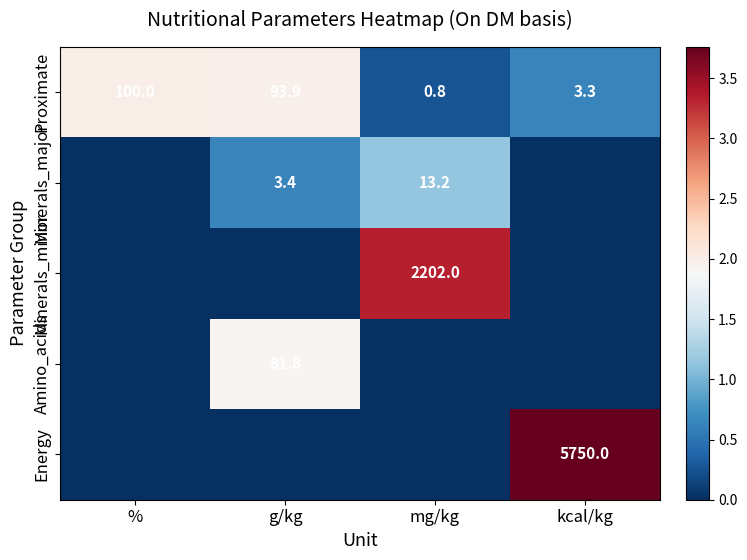

The value of Proximate at kcal/kg is 5.1. True or false?

False